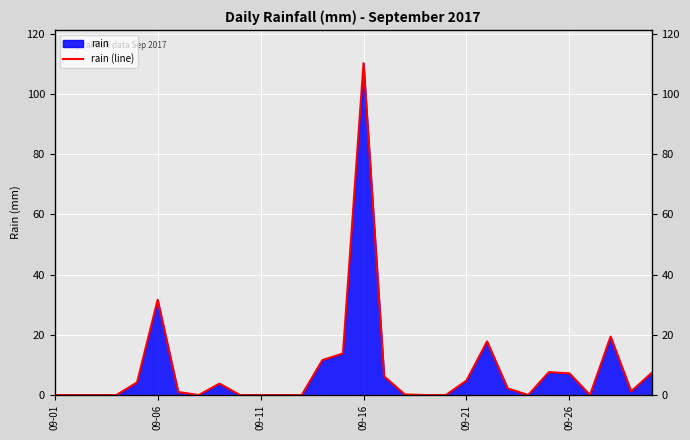

How many interior local peaks (higher than both neighbors) does the data have?

6